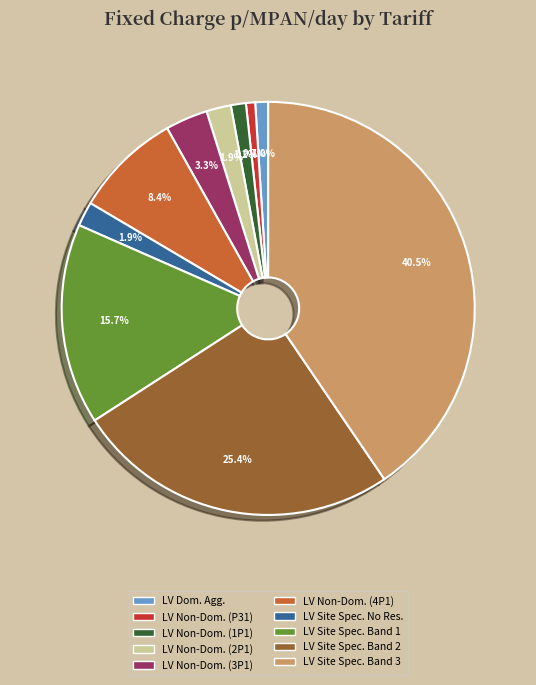

Do LV Site Spec. Band 1 and LV Site Spec. Band 2 together represent more than half of the pie?

No